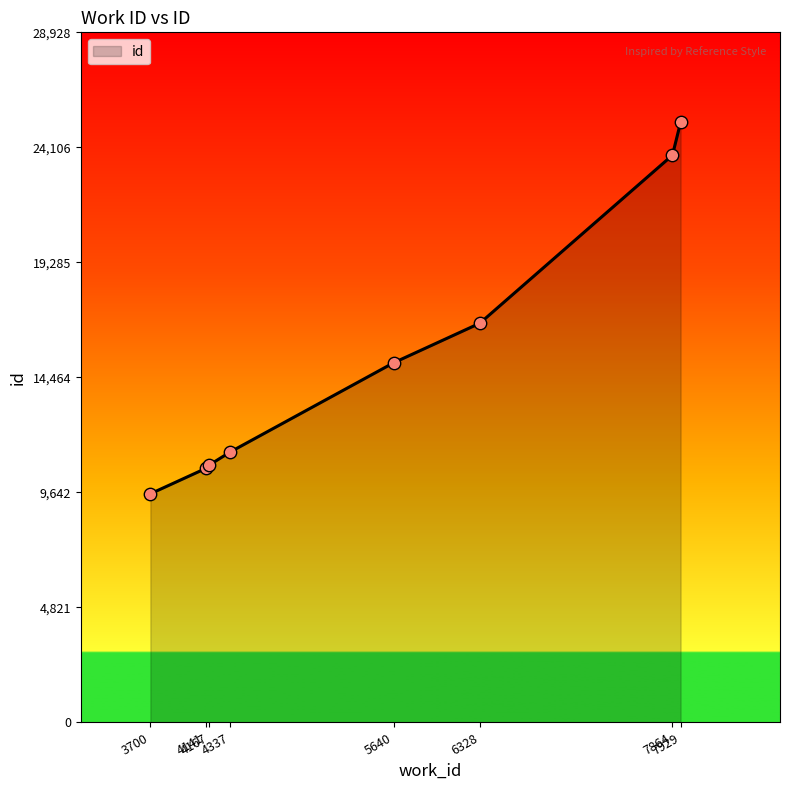

What is the ratio of the value at 6328 to the value at 5640?

1.1